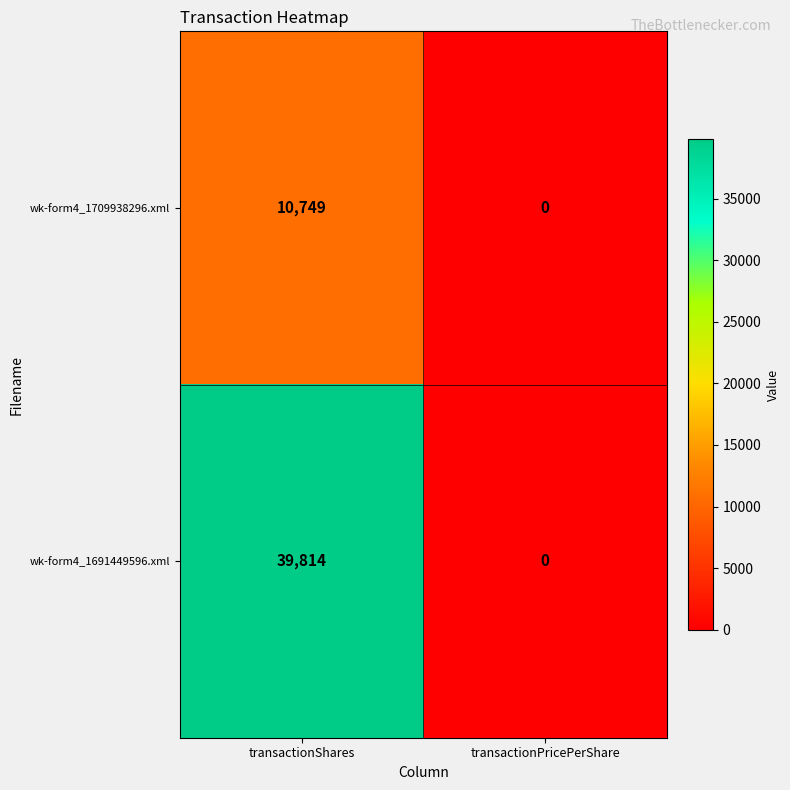

Rank the series by their average value, from lowest to highest.

wk-form4_1709938296.xml, wk-form4_1691449596.xml